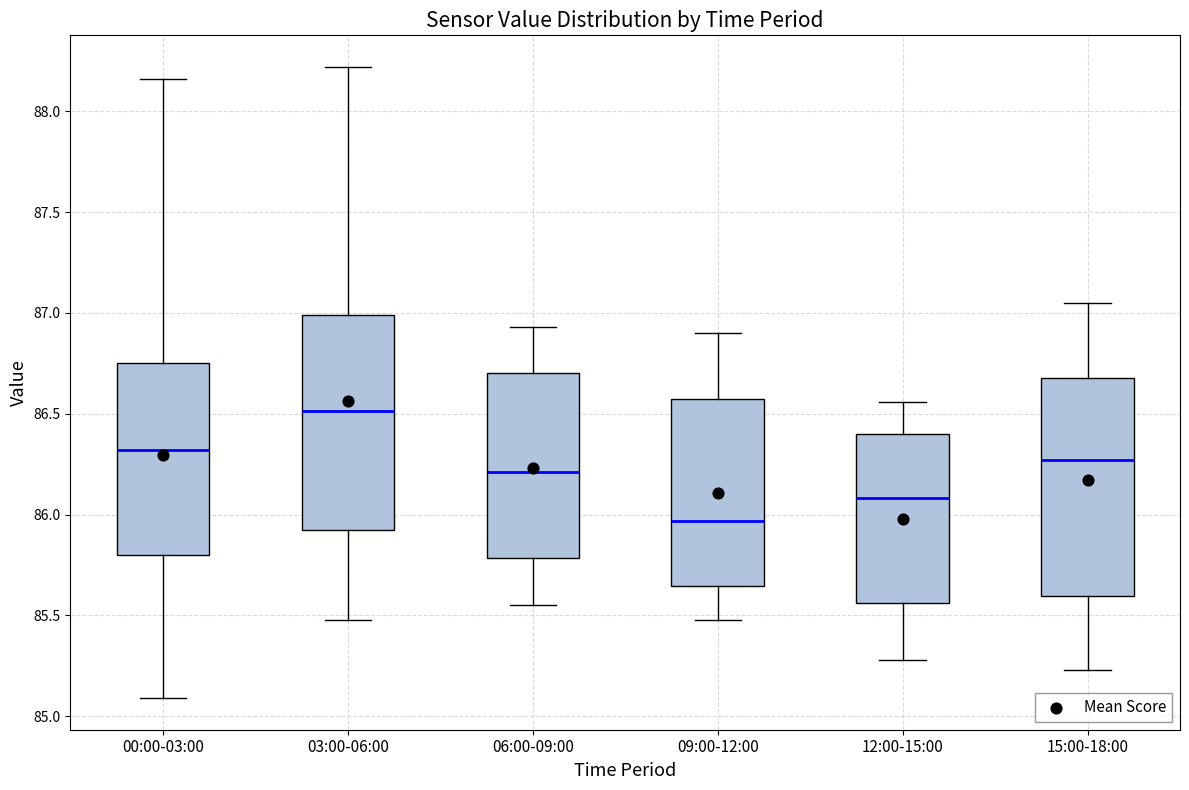

Which box's median line is the highest?

03:00-06:00